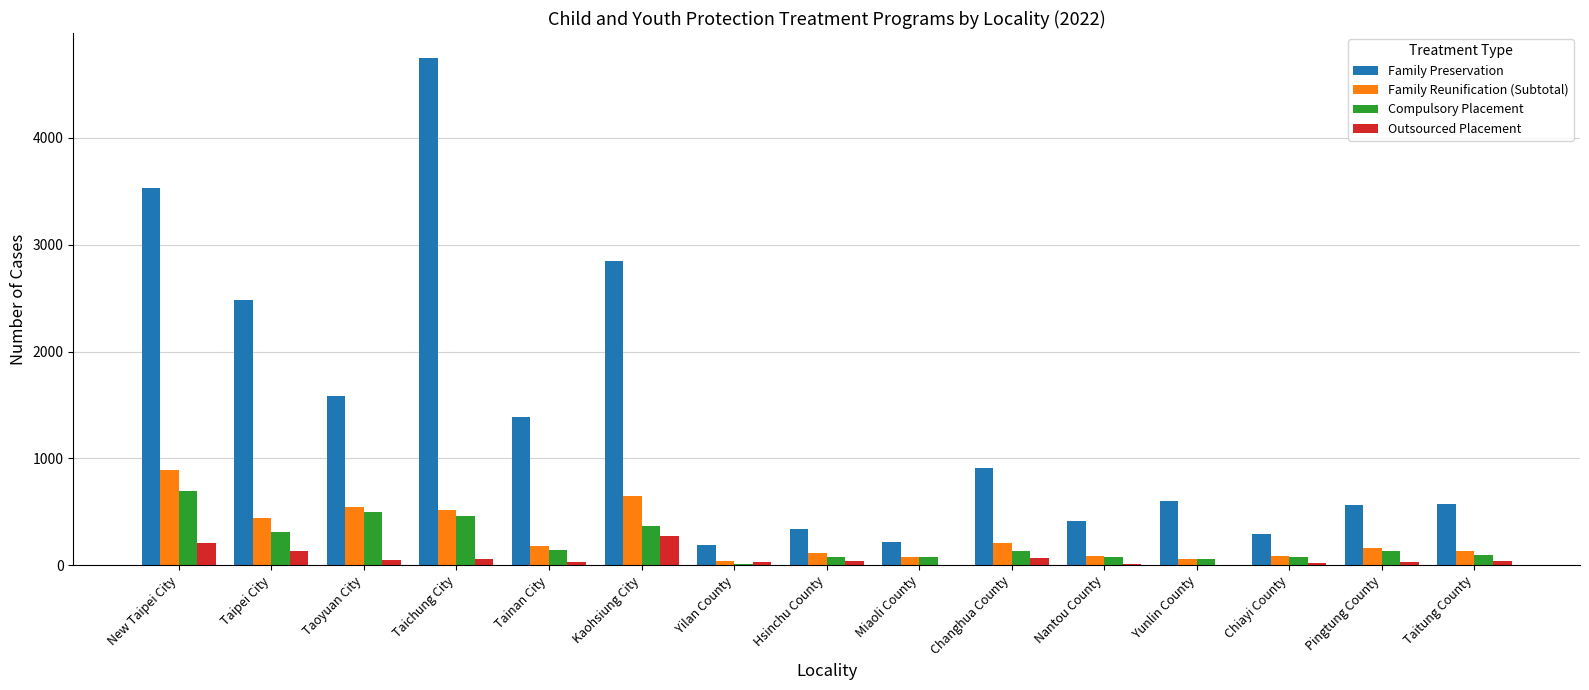

What is the difference between the Family Reunification (Subtotal) values at New Taipei City and Yunlin County?

834